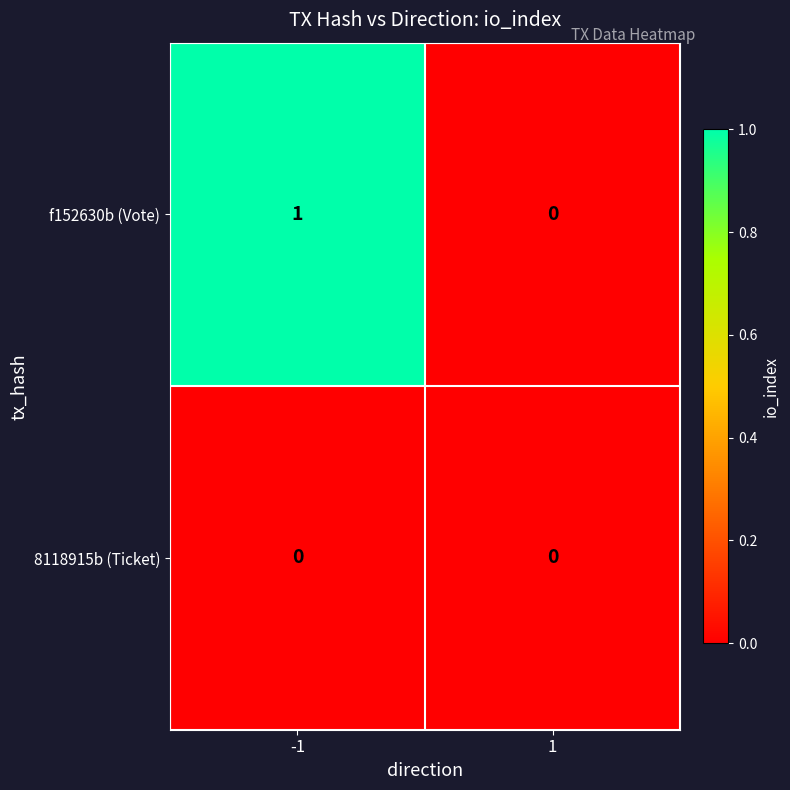

Between -1 and 1, which series saw the biggest shift?

f152630b (Vote)